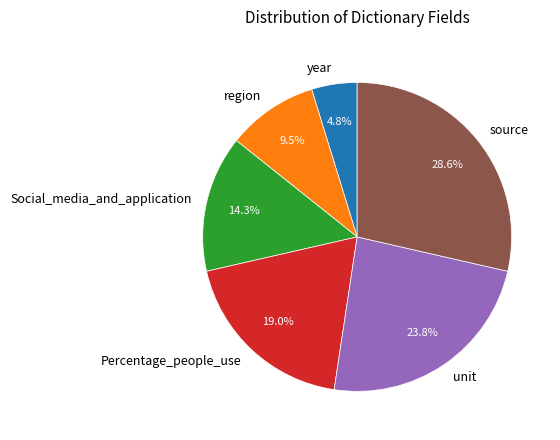

What portion of the pie excludes source?

71.4%